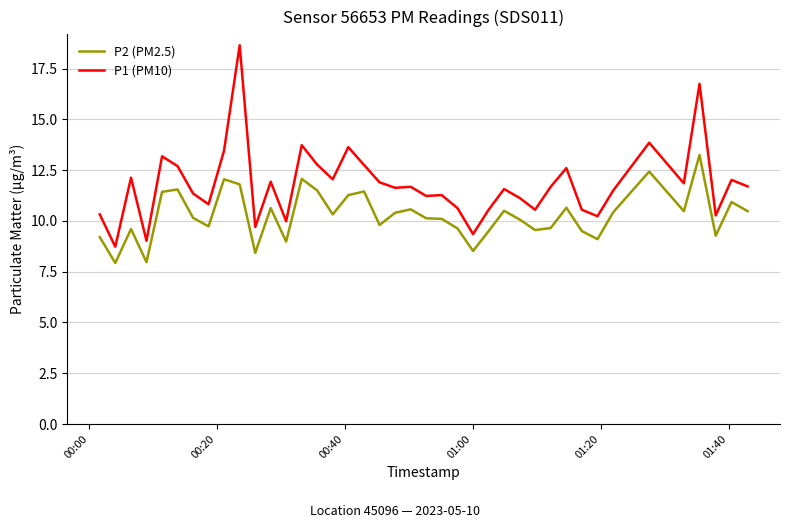

Which series has the largest range (max minus min)?

P1 (PM10)